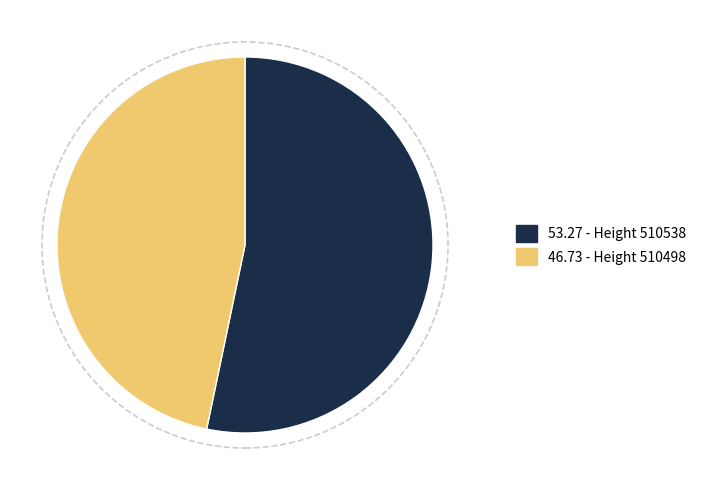

Count the number of slices in the pie.

2